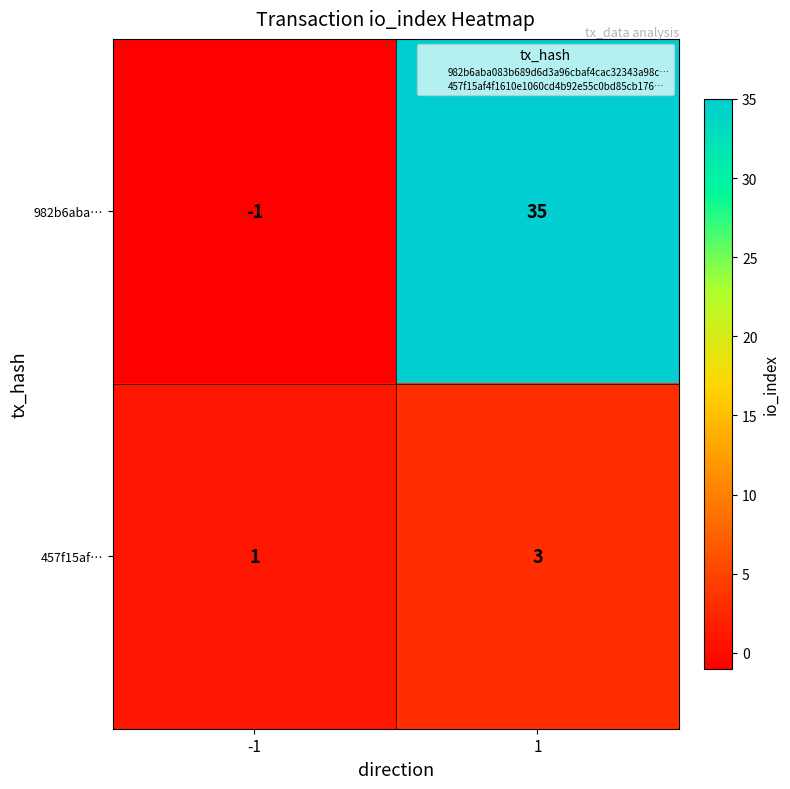

What is the sum of the 982b6aba… values at 1 and -1?

34